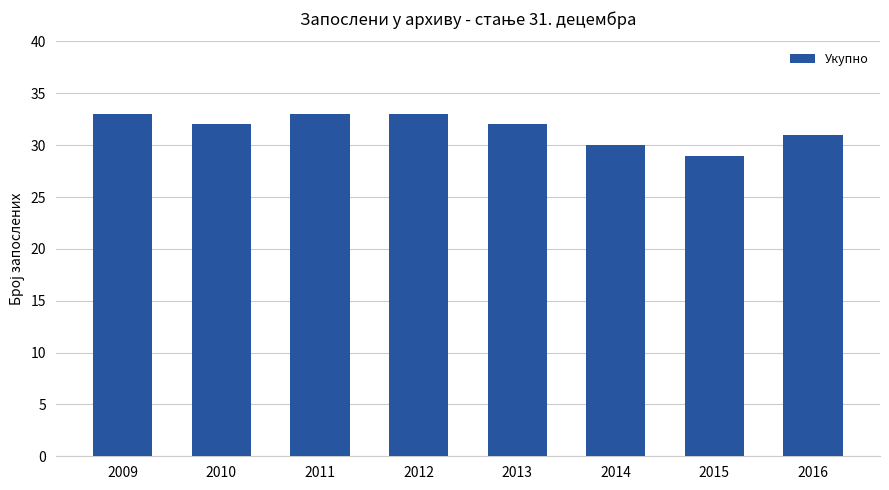

Does the chart contain any negative values?

No